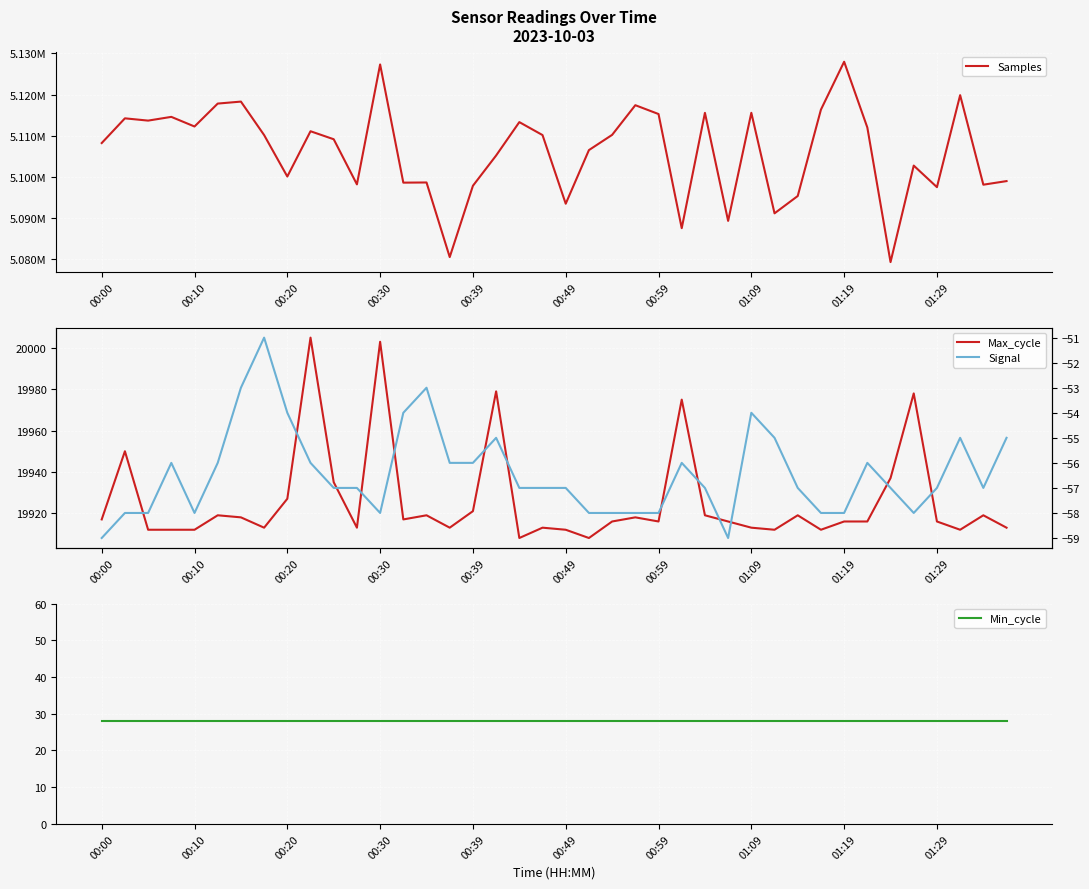

What is the total value across all series at 00:39?

5117698